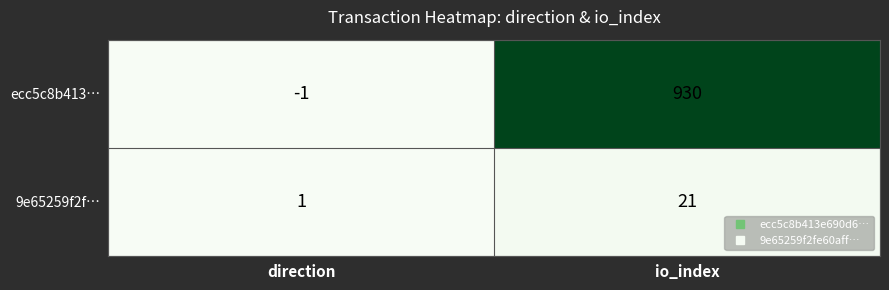

Count the number of categories in the chart.

2